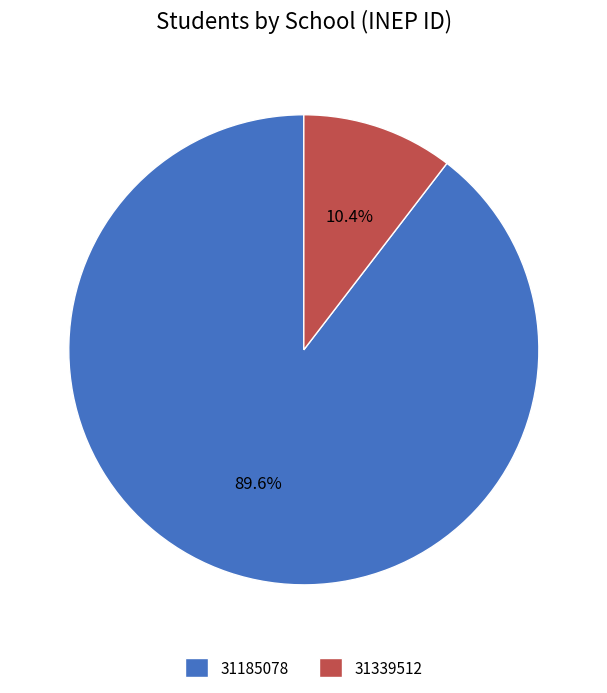

How many segments does this pie chart have?

2